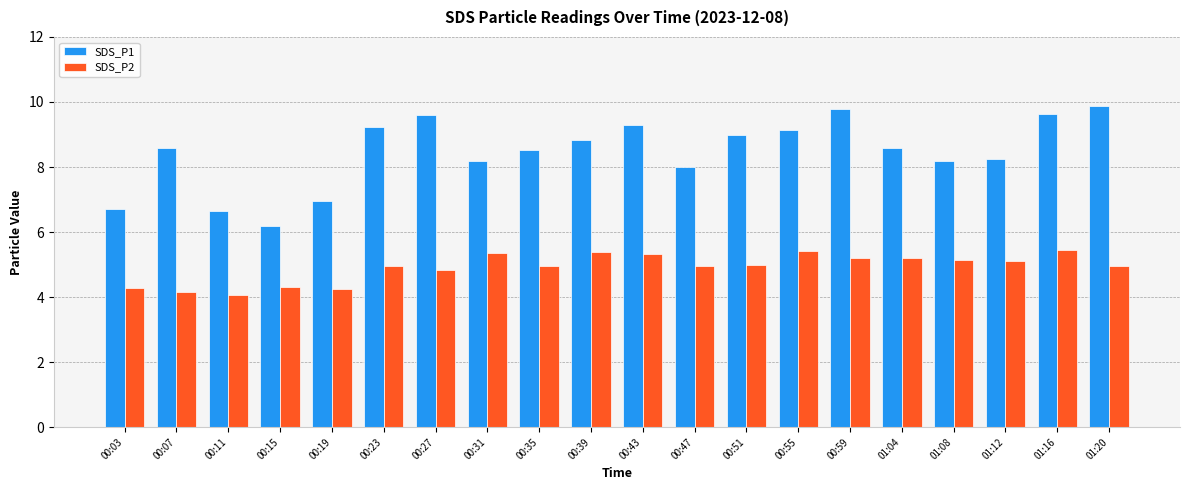

Is the value of SDS_P1 at 00:55 greater than the value of SDS_P2 at 00:19?

Yes